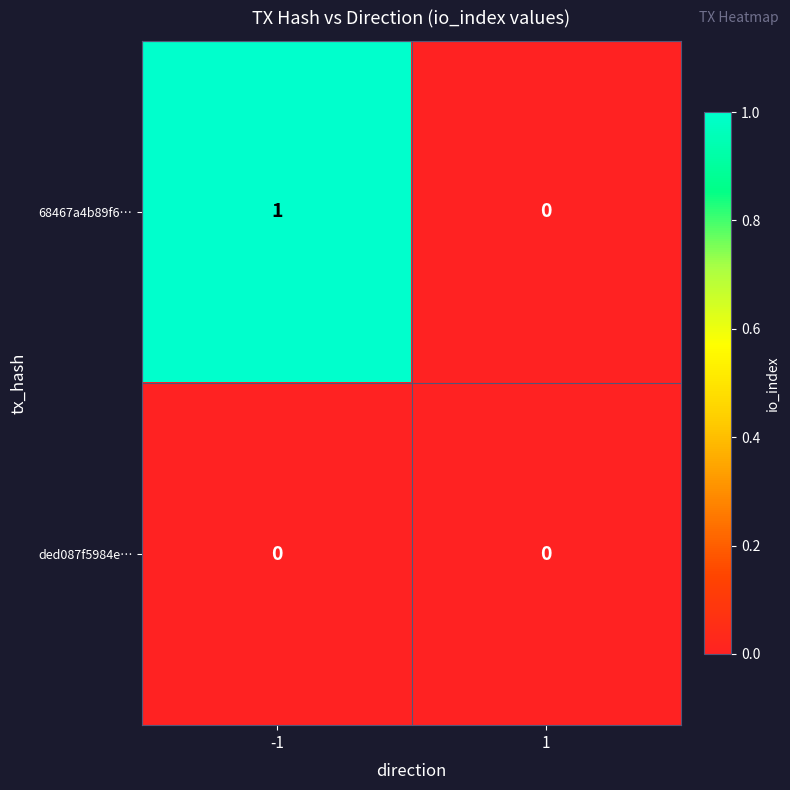

Is it true that ded087f5984e… equals 0 at 1?

True